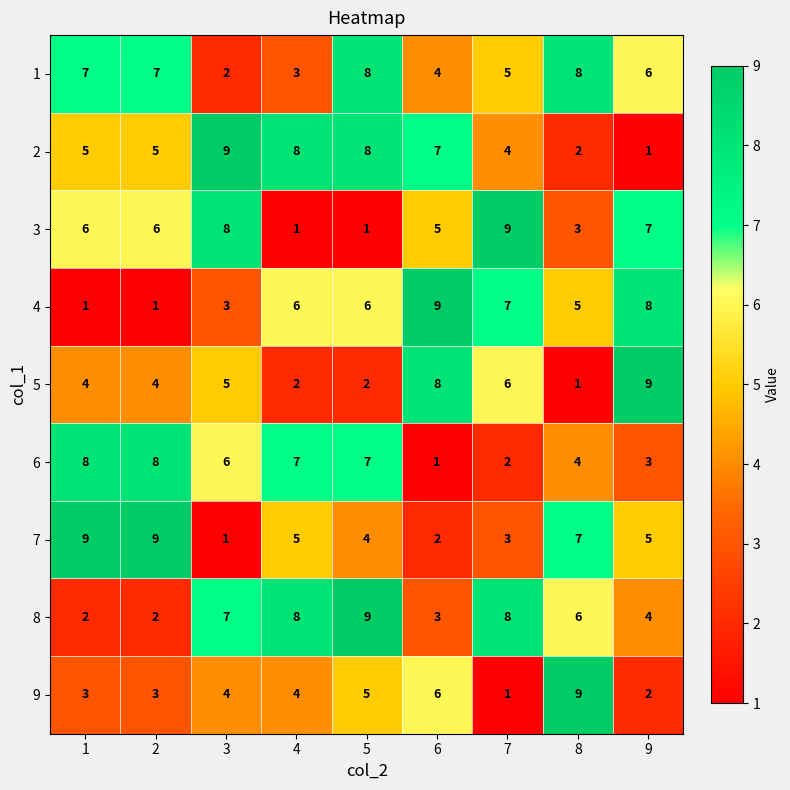

How many 6 values are between 3 and 7?

5